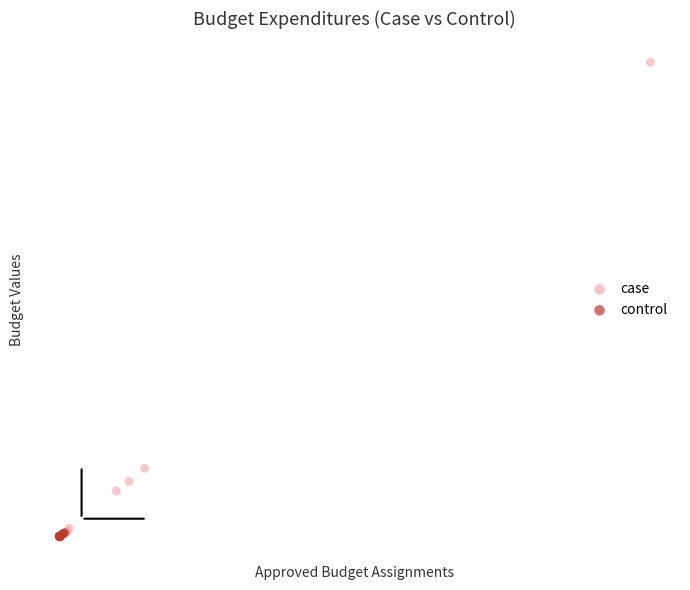

Which series has the largest Y range (max minus min)?

case